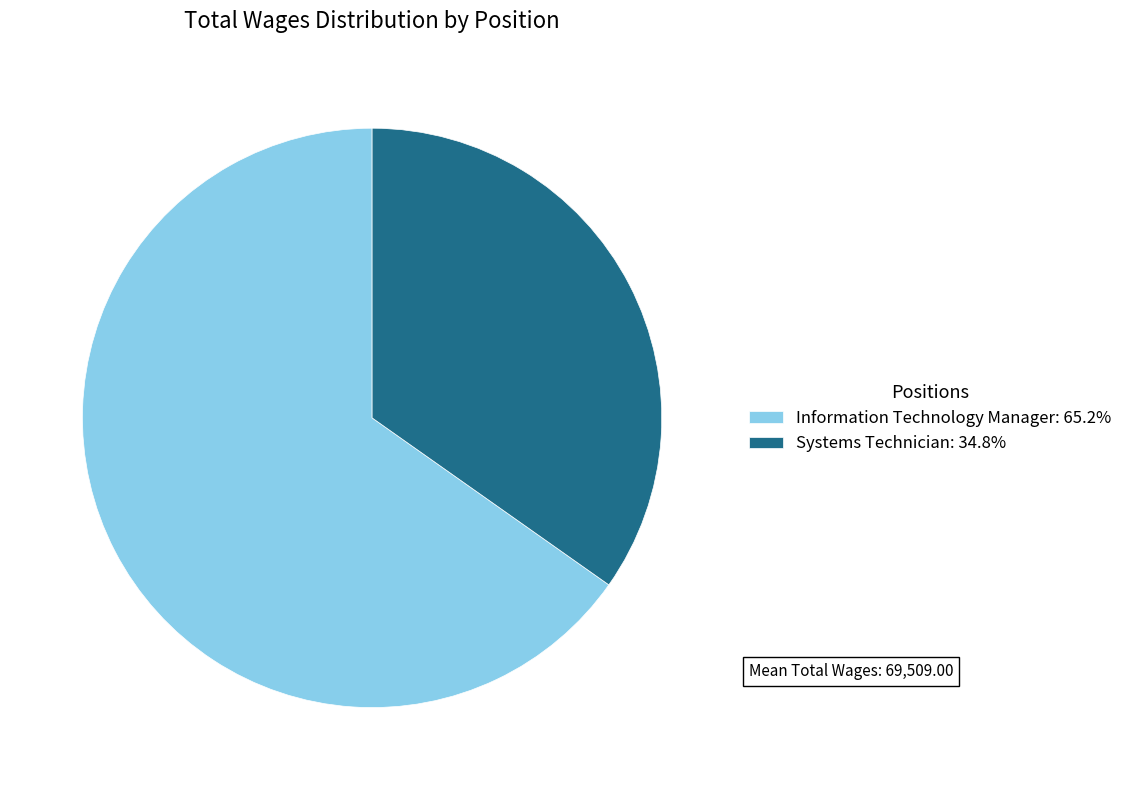

Rank the categories by value from highest to lowest.

Information Technology Manager, Systems Technician